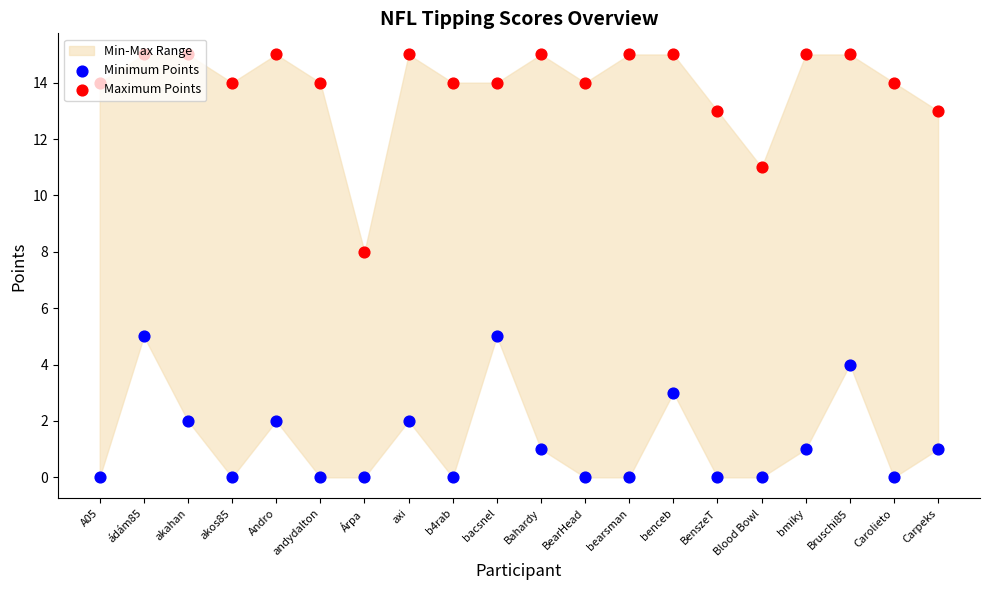

Which series reaches the minimum Y coordinate?

Minimum Points